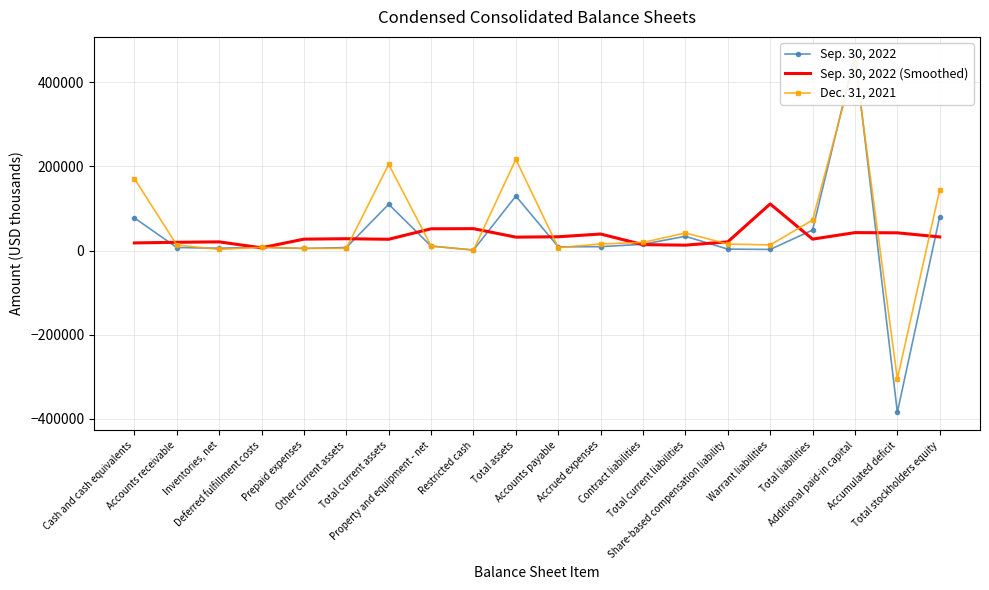

Reading left to right, what are all the values shown in this chart?

Sep. 30, 2022: Cash and cash equivalents=77616.0	Accounts receivable=7132.0	Inventories, net=5489.0	Deferred fulfillment costs=7711.0	Prepaid expenses=4947.0	Other current assets=7113.0	Total current assets=110008.0	Property and equipment - net=10487.0	Restricted cash=1254.0	Total assets=129481.0	Accounts payable=8774.0	Accrued expenses=9180.0	Contract liabilities=14875.0	Total current liabilities=33846.0	Share-based compensation liability=3335.0	Warrant liabilities=2631.0	Total liabilities=48675.0	Additional paid-in capital=465355.0	Accumulated deficit=-384516.0	Total stockholders equity=80806.0
Sep. 30, 2022 (Smoothed): Cash and cash equivalents=18047.4	Accounts receivable=19589.6	Inventories, net=20579.0	Deferred fulfillment costs=6478.4	Prepaid expenses=27053.6	Other current assets=28053.2	Total current assets=26761.8	Property and equipment - net=51668.6	Restricted cash=52000.8	Total assets=31835.2	Accounts payable=32712.8	Accrued expenses=39231.2	Contract liabilities=14002.0	Total current liabilities=12773.4	Share-based compensation liability=20672.4	Warrant liabilities=110768.4	Total liabilities=27096.0	Additional paid-in capital=42590.2	Accumulated deficit=42064.0	Total stockholders equity=32329.0
Dec. 31, 2021: Cash and cash equivalents=171089.0	Accounts receivable=13291.0	Inventories, net=2641.0	Deferred fulfillment costs=7689.0	Prepaid expenses=5138.0	Other current assets=5078.0	Total current assets=204926.0	Property and equipment - net=10874.0	Restricted cash=862.0	Total assets=216684.0	Accounts payable=6766.0	Accrued expenses=15659.0	Contract liabilities=19216.0	Total current liabilities=41787.0	Share-based compensation liability=15435.0	Warrant liabilities=13277.0	Total liabilities=72453.0	Additional paid-in capital=449307.0	Accumulated deficit=-305084.0	Total stockholders equity=144231.0